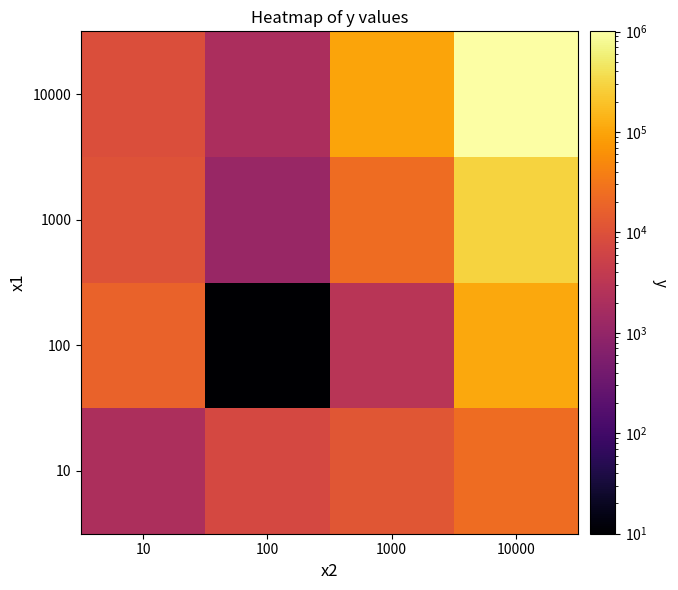

At which category is the sum across all series the highest?

10000